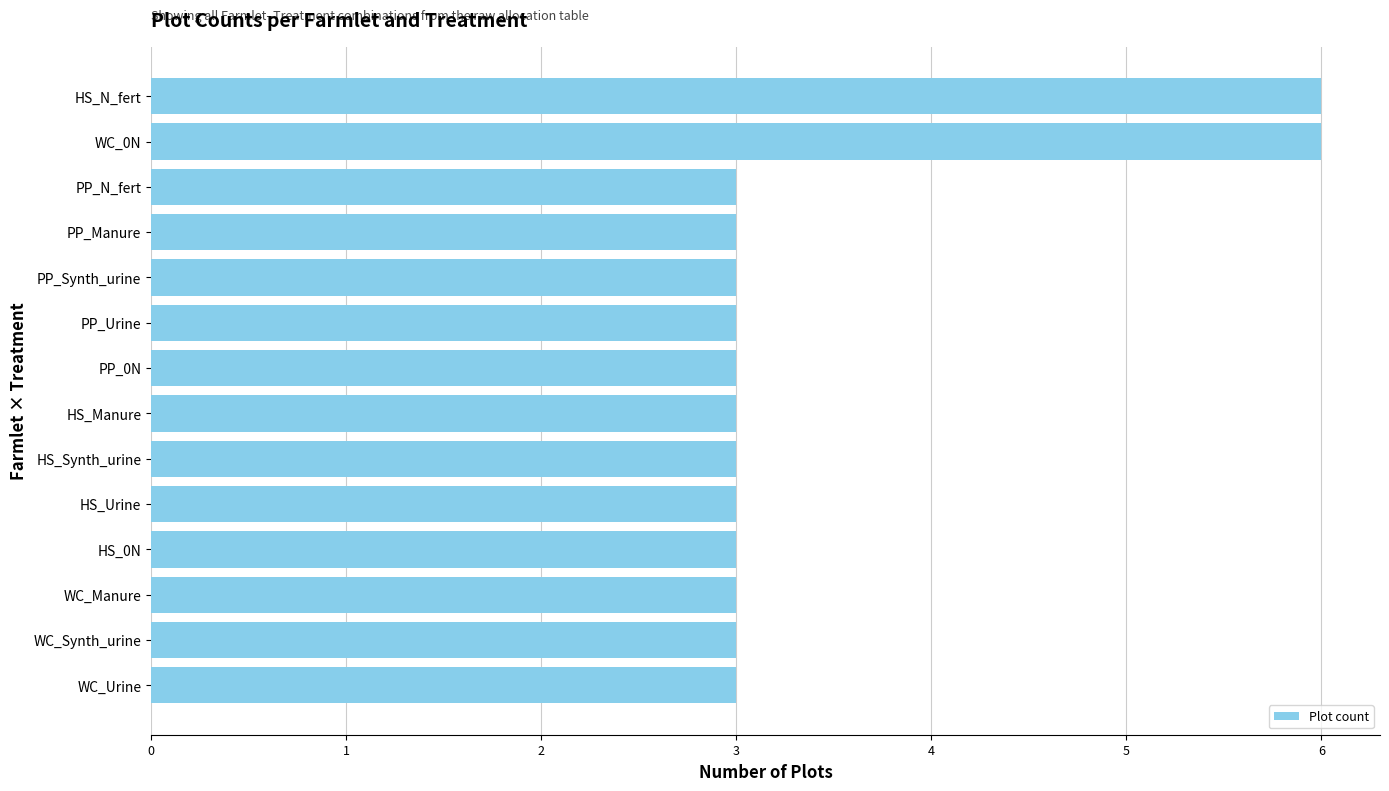

Between WC_0N and WC_Synth_urine, which is larger?

WC_0N